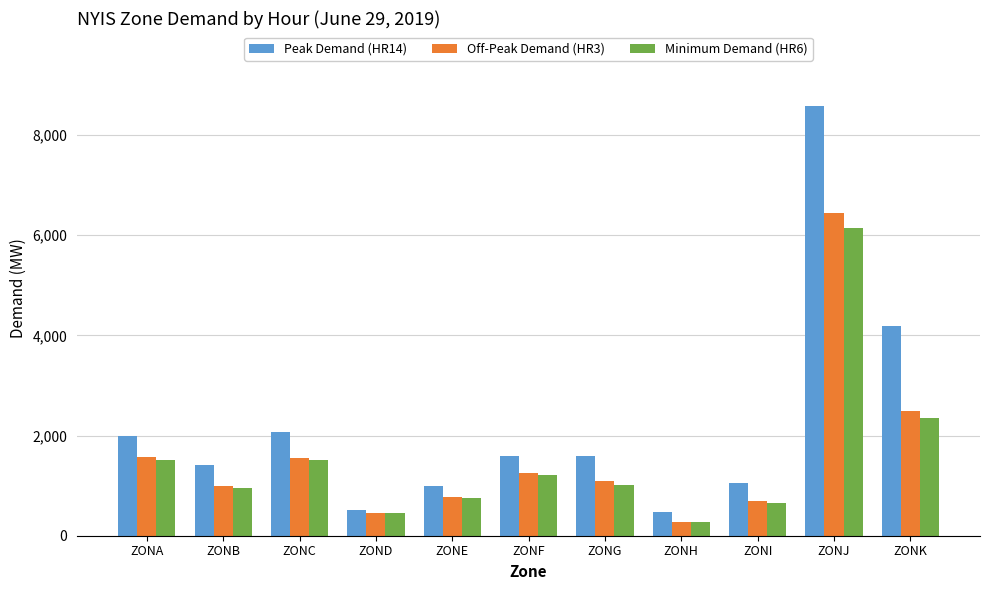

How many data points does each series have?

11